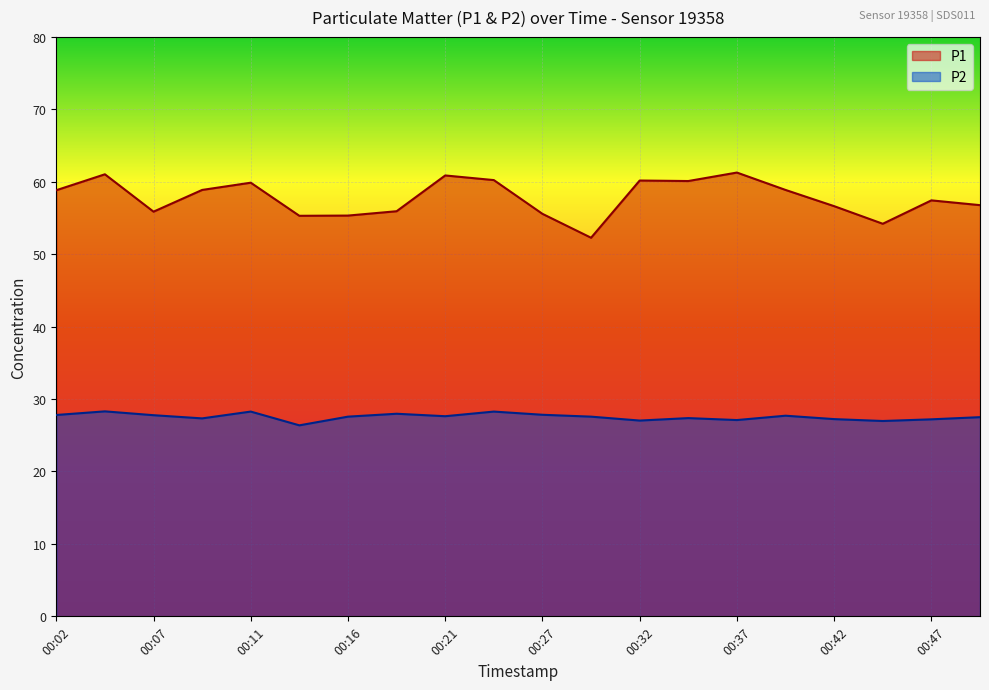

Is it true that P1 equals 89.7 at 00:07?

False